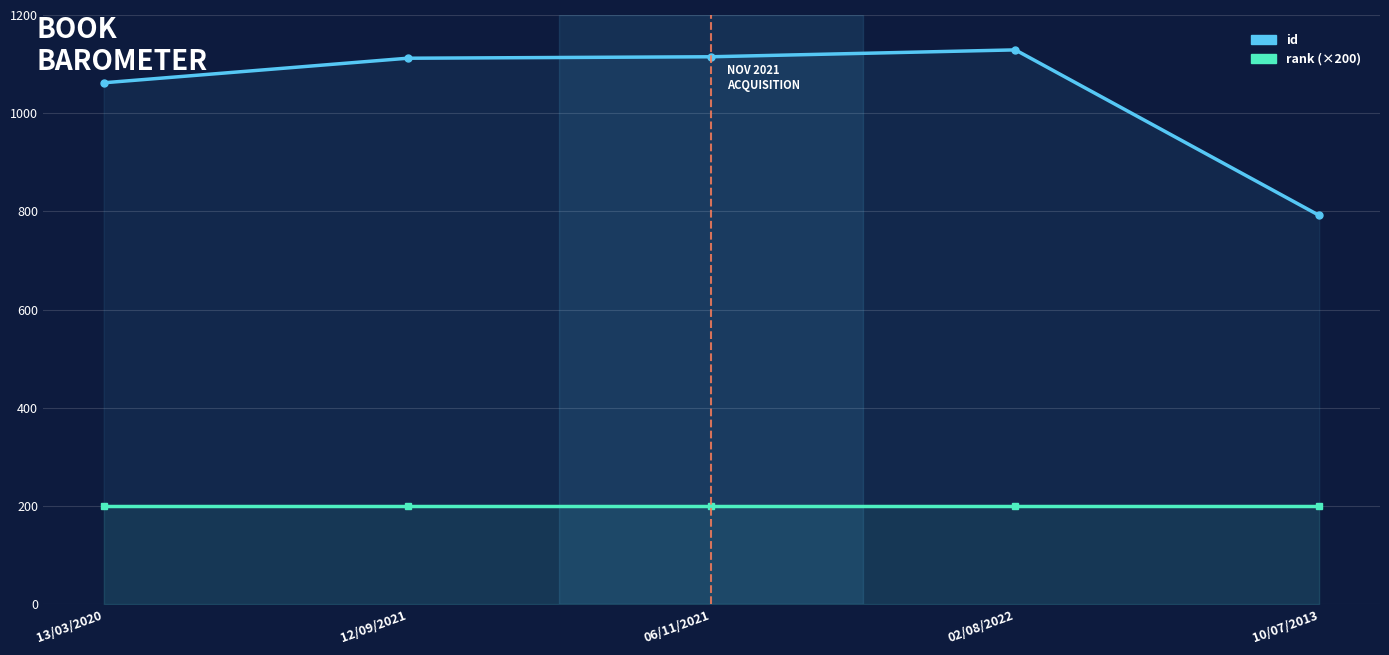

Reading right to left, transcribe all the data shown in this chart.

id: 10/07/2013=792	02/08/2022=1129	06/11/2021=1115	12/09/2021=1112	13/03/2020=1062
rank (×200): 10/07/2013=200	02/08/2022=200	06/11/2021=200	12/09/2021=200	13/03/2020=200